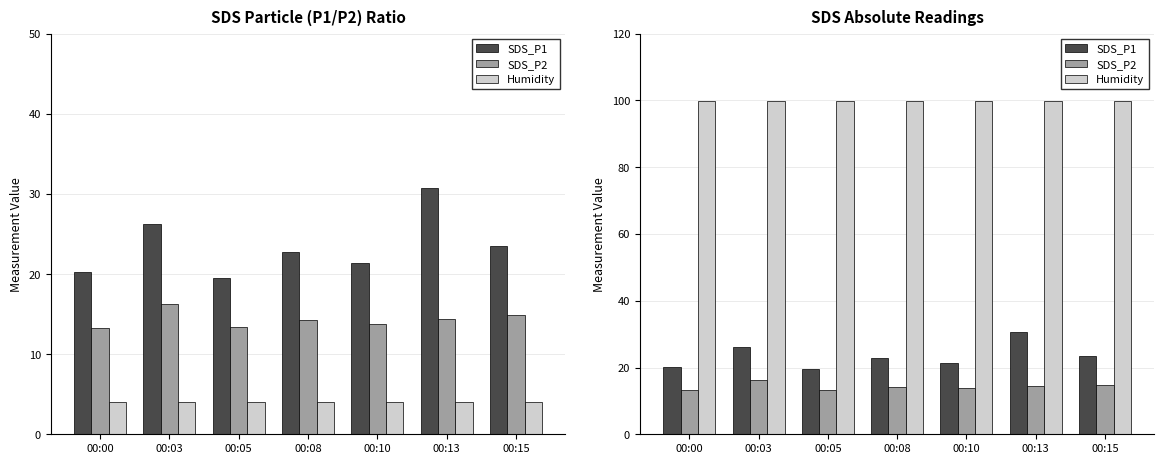

At 00:15, list the series in order from largest to smallest.

Humidity, SDS_P1, SDS_P2